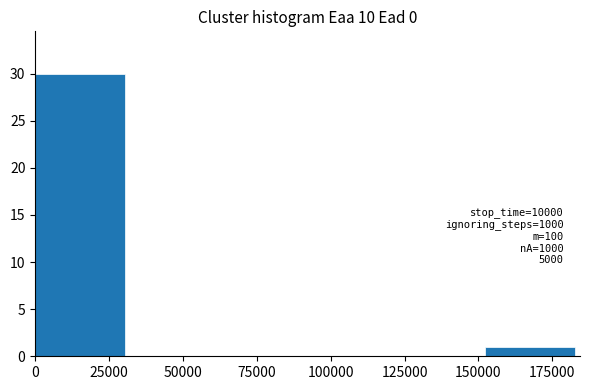

Which range on the x-axis has the tallest bar?

0 to 30000